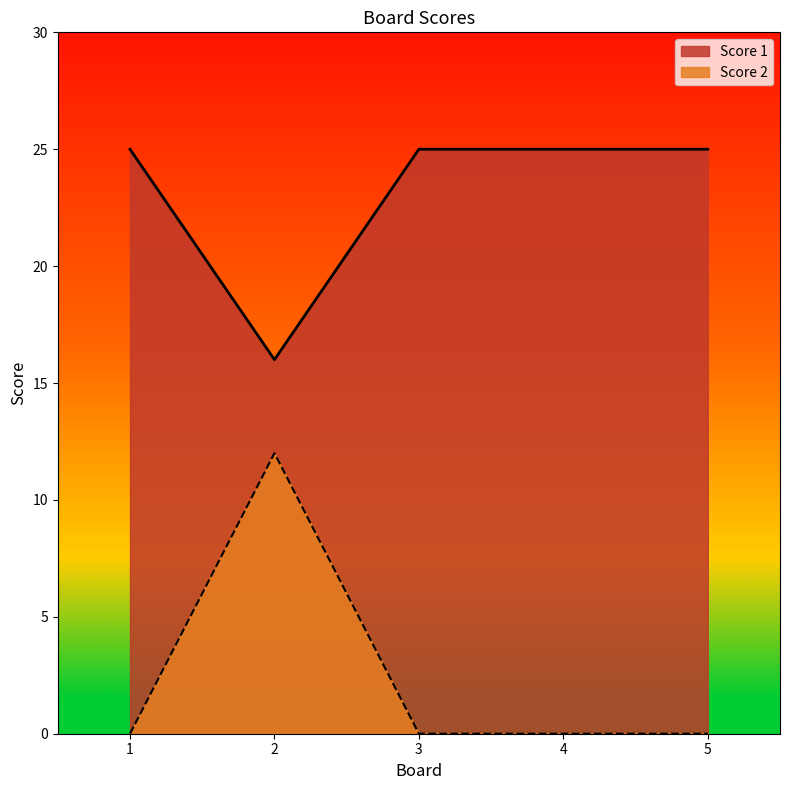

List the series in order of their peak value, lowest first.

Score 2, Score 1